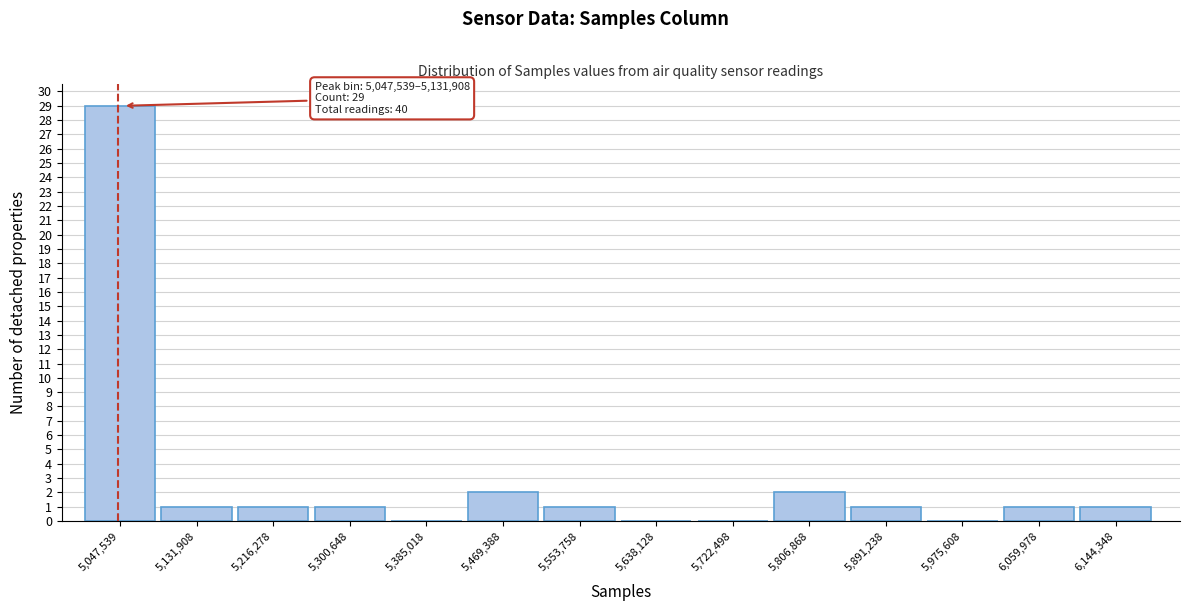

Reading right to left, list all the values displayed in this chart.

6,144,348=1	6,059,978=1	5,975,608=0	5,891,238=1	5,806,868=2	5,722,498=0	5,638,128=0	5,553,758=1	5,469,388=2	5,385,018=0	5,300,648=1	5,216,278=1	5,131,908=1	5,047,539=29